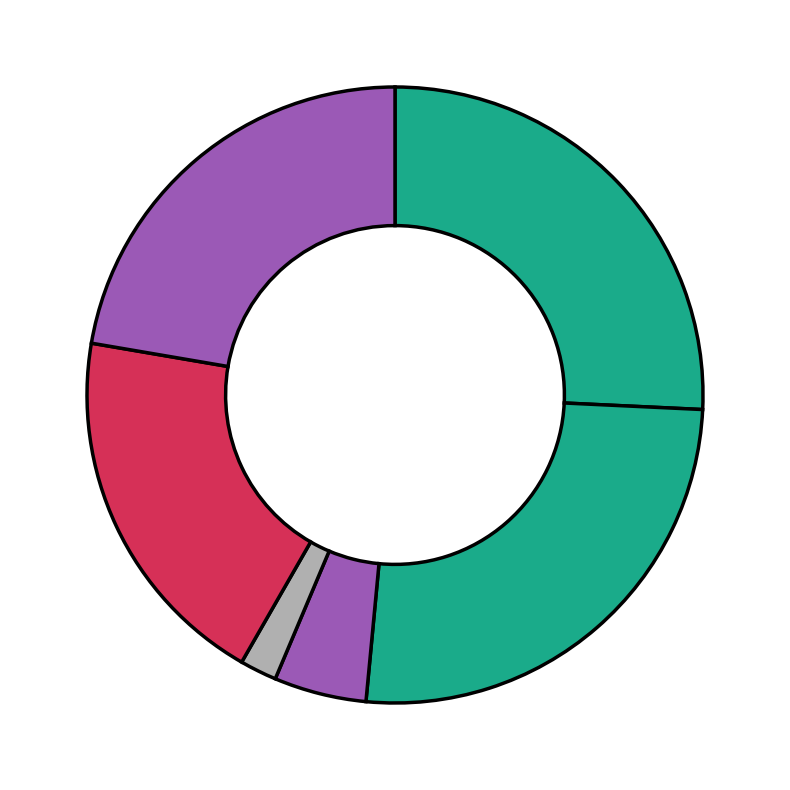

How many segments does this pie chart have?

6